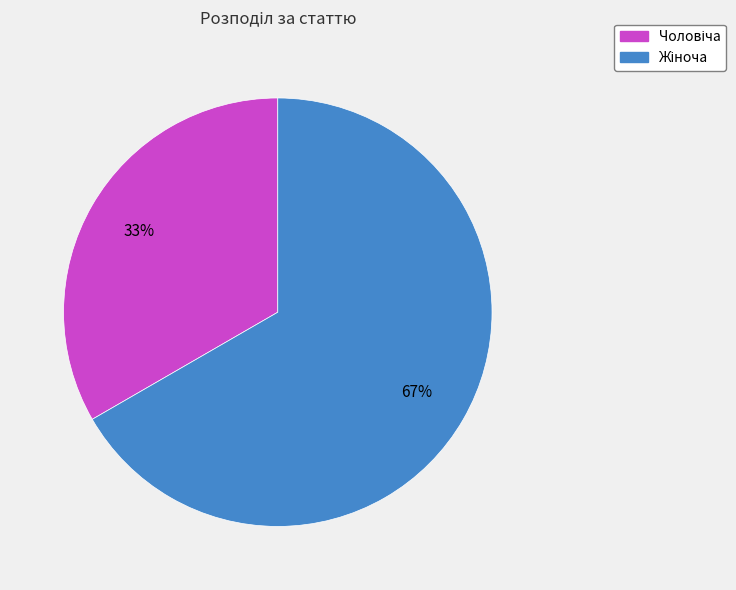

To the nearest percent, what is the average slice percentage?

50%